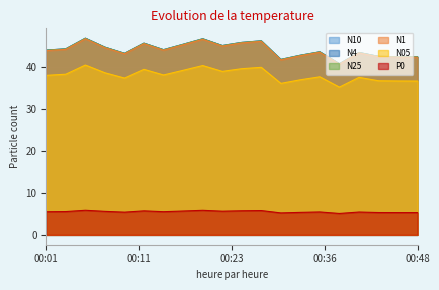

What is the difference between the highest and lowest values at 00:16?

38.6